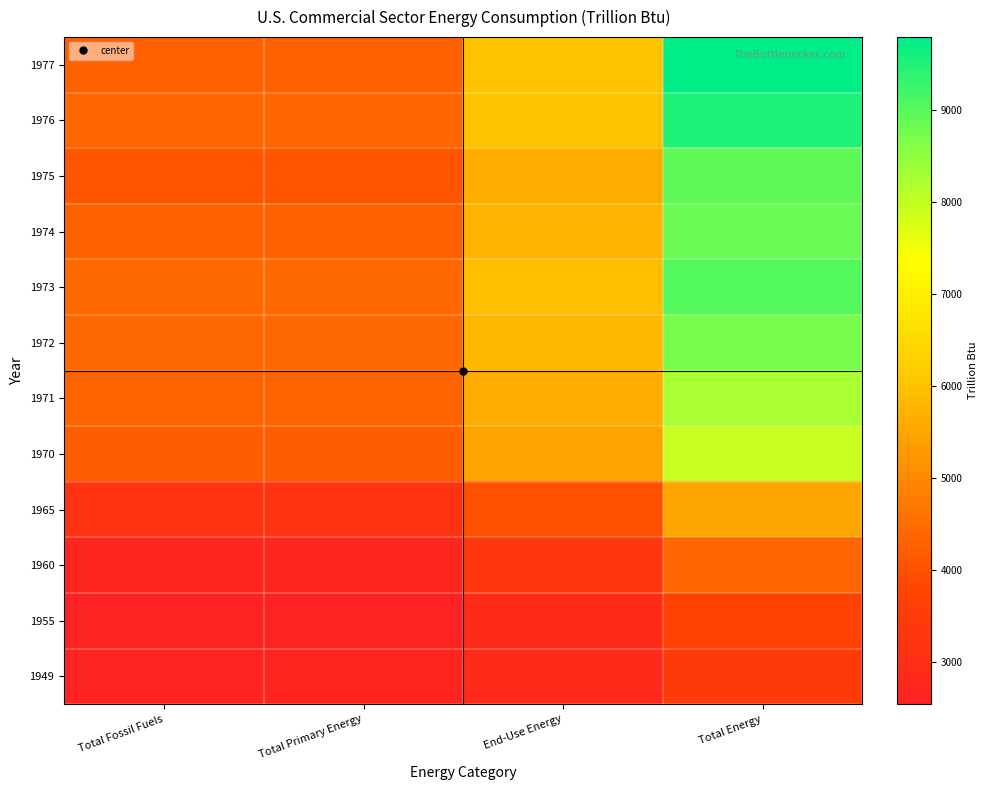

At which category is the sum across all series the highest?

Total Energy